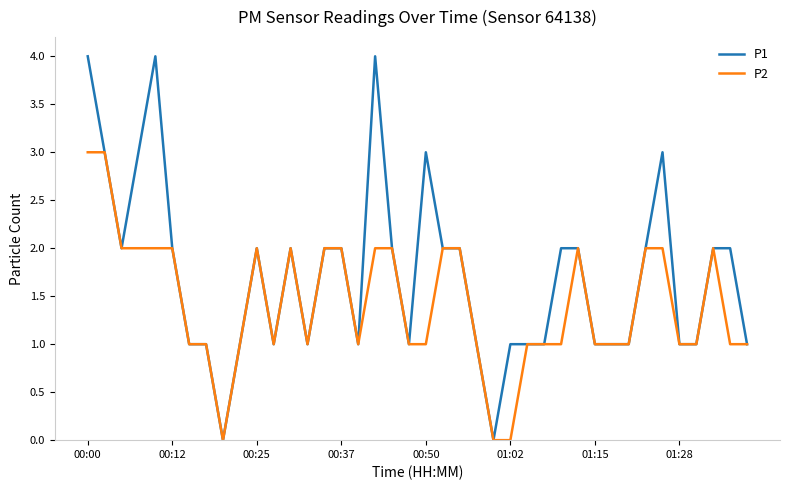

List the series in order of their peak value, lowest first.

P2, P1